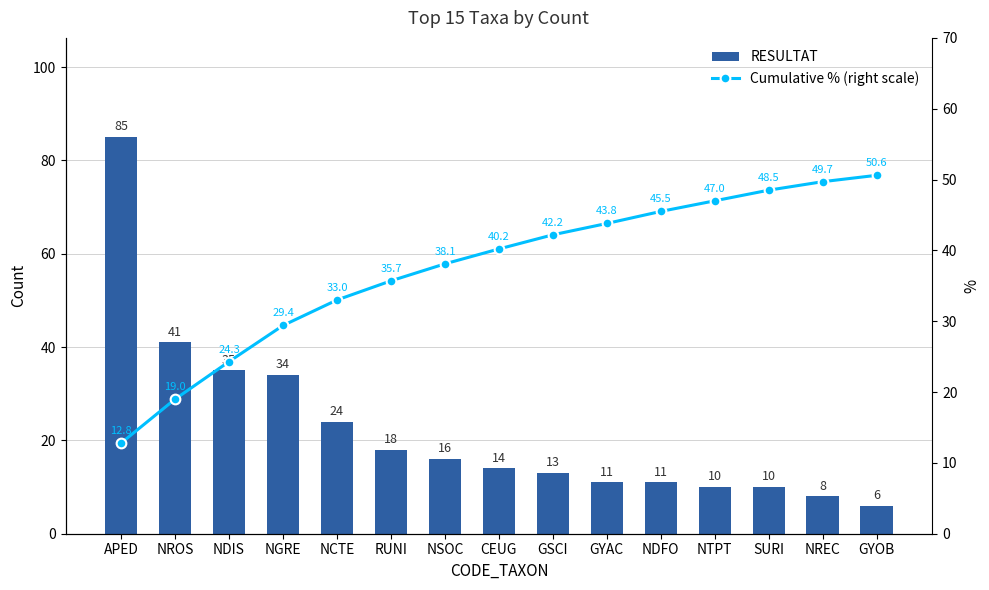

Which label corresponds to the smallest value in the chart?

GYOB